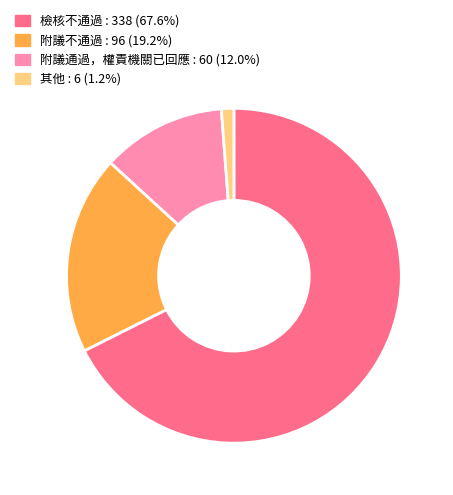

Is it true that 附議通過，權責機關已回應 is 1% of the pie?

False